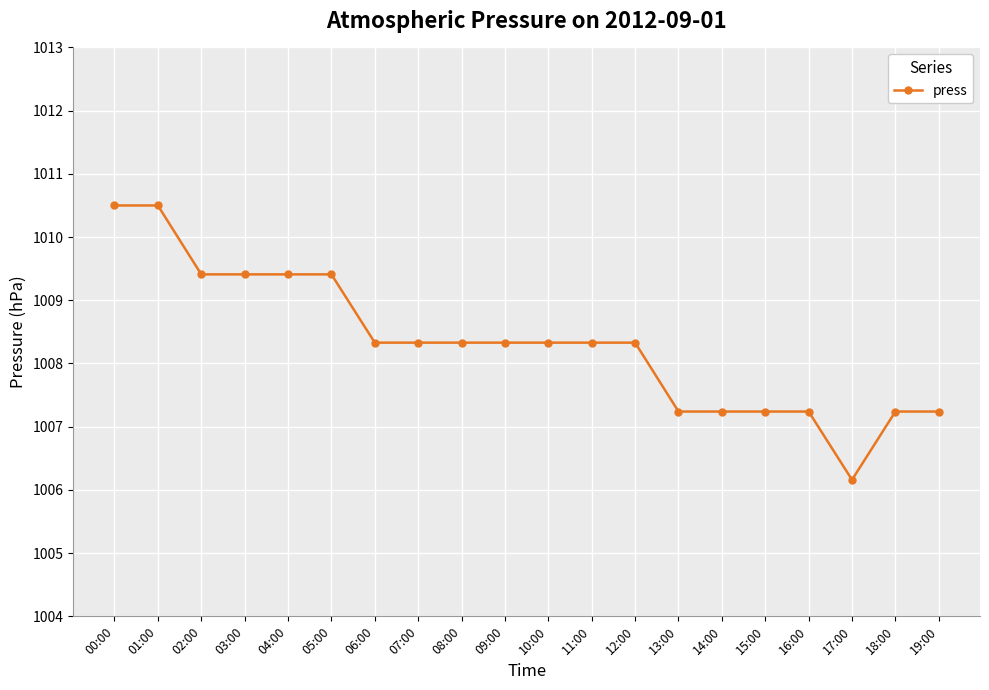

Read the value at 18:00.

1007.2